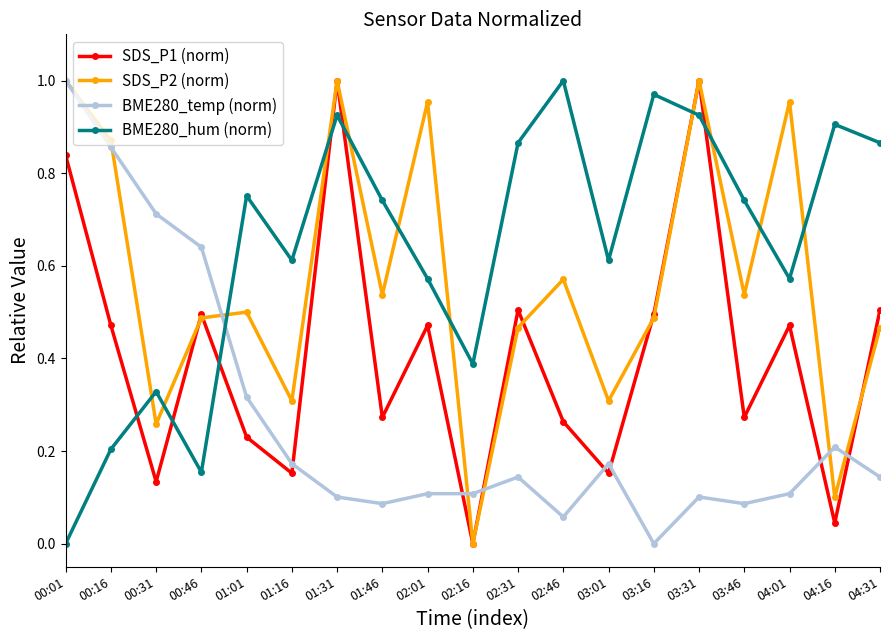

What position from the right is 01:16?

14